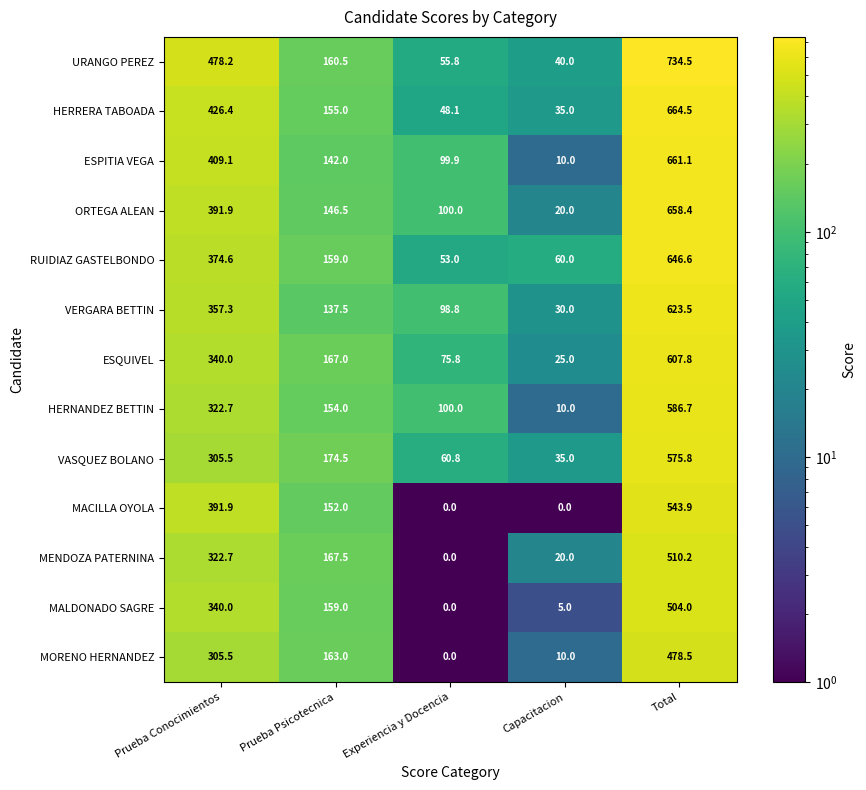

Rank the series by their maximum value, from lowest to highest.

MORENO HERNANDEZ, MALDONADO SAGRE, MENDOZA PATERNINA, MACILLA OYOLA, VASQUEZ BOLANO, HERNANDEZ BETTIN, ESQUIVEL, VERGARA BETTIN, RUIDIAZ GASTELBONDO, ORTEGA ALEAN, ESPITIA VEGA, HERRERA TABOADA, URANGO PEREZ